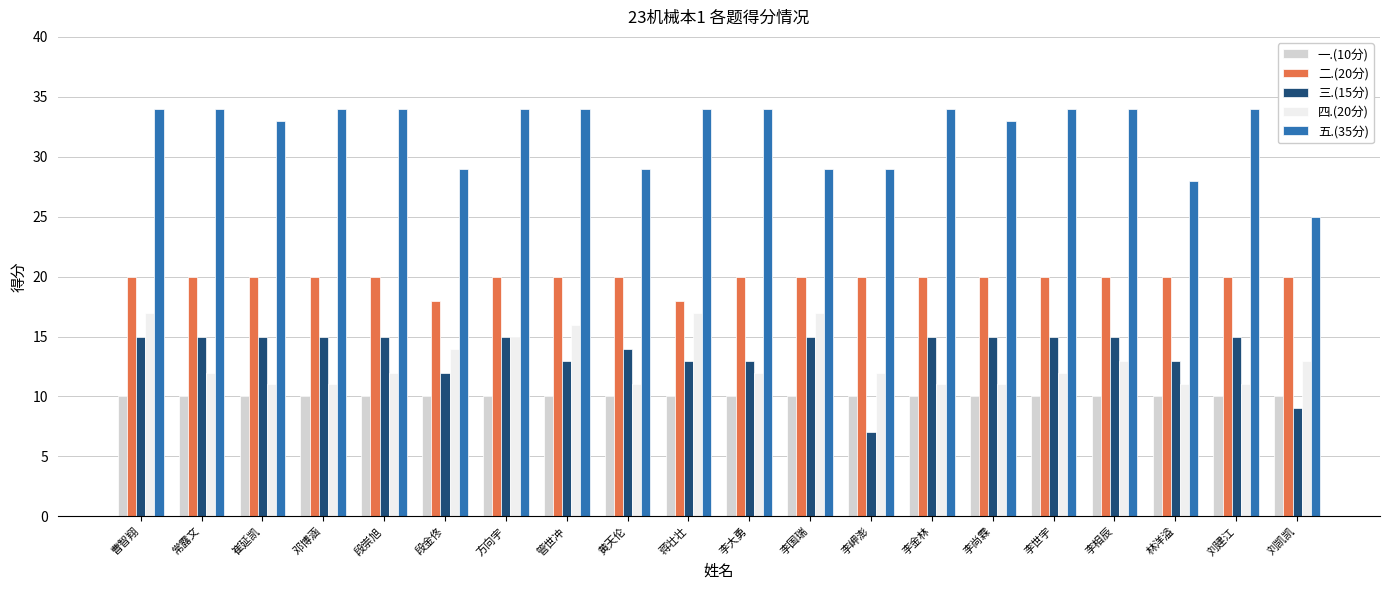

What is the sum of the 五.(35分) values at 李世宇 and 林洋溢?

62